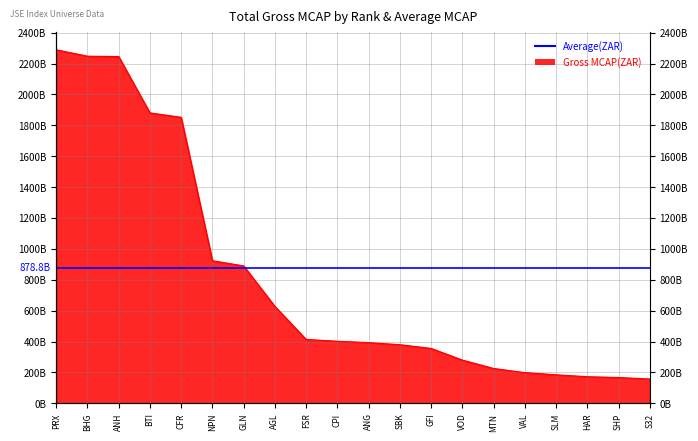

How many lines are shown in the chart?

1